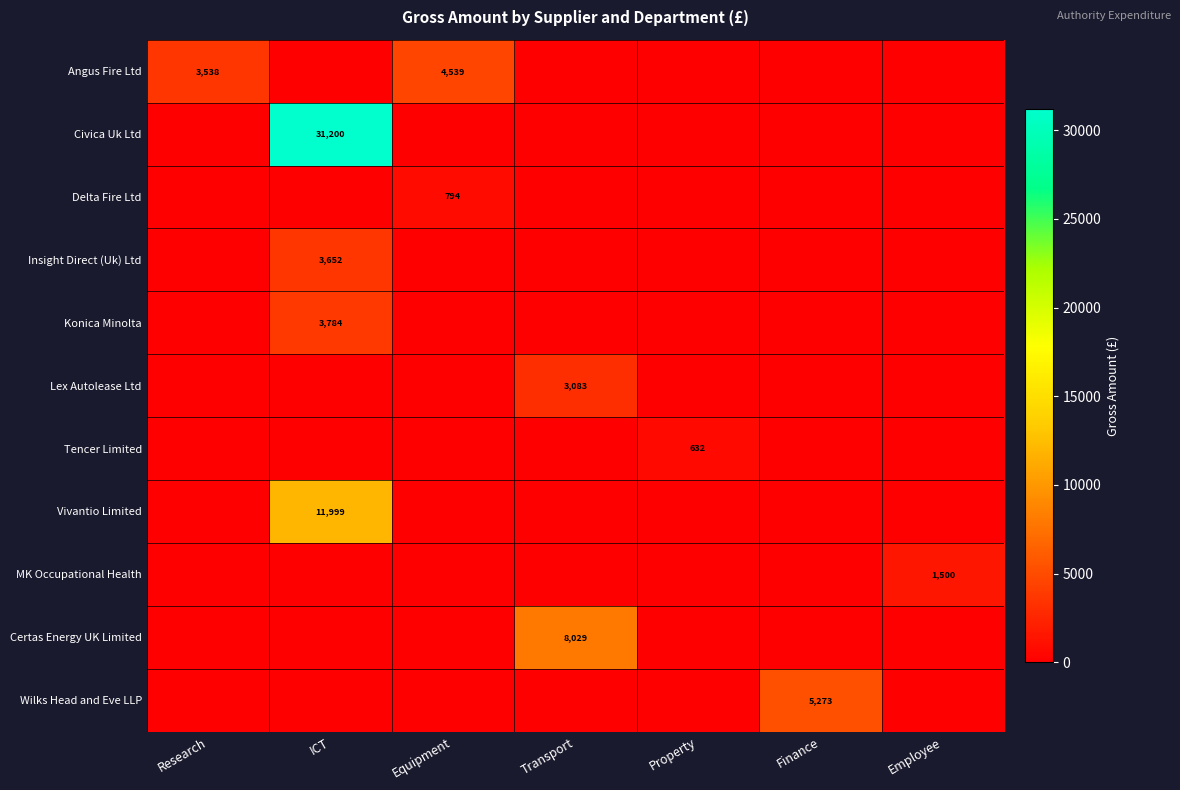

Rank the series by their maximum value, from highest to lowest.

Civica Uk Ltd, Vivantio Limited, Certas Energy UK Limited, Wilks Head and Eve LLP, Angus Fire Ltd, Konica Minolta, Insight Direct (Uk) Ltd, Lex Autolease Ltd, MK Occupational Health, Delta Fire Ltd, Tencer Limited